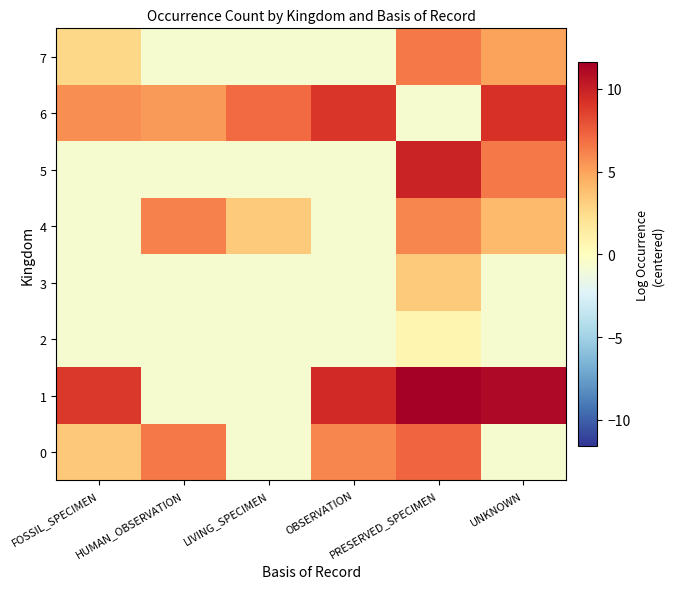

What is the smallest value displayed?

-0.7